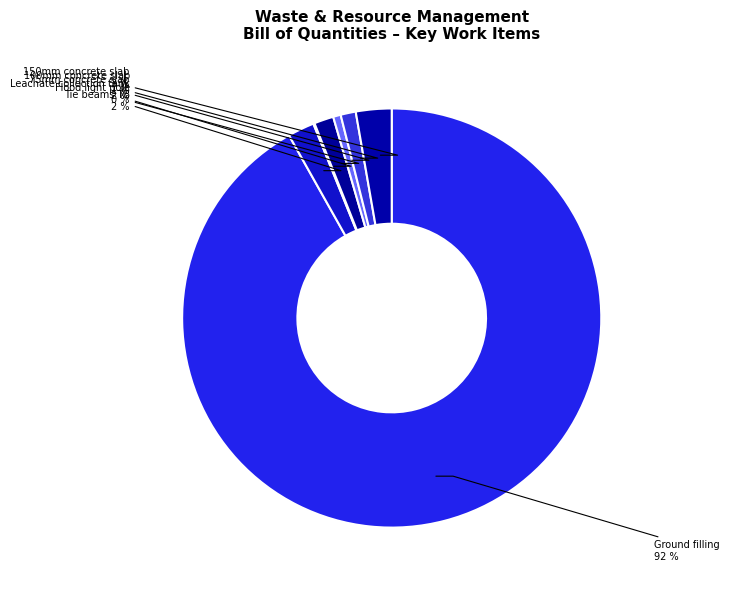

Which slice is the largest?

Ground filling